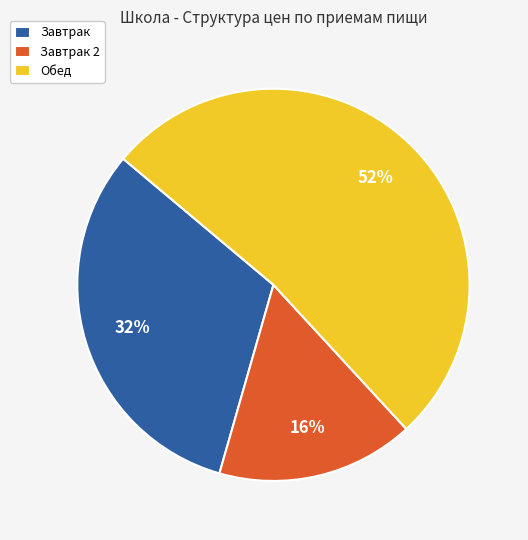

To the nearest percent, what portion does Завтрак 2 represent?

16%